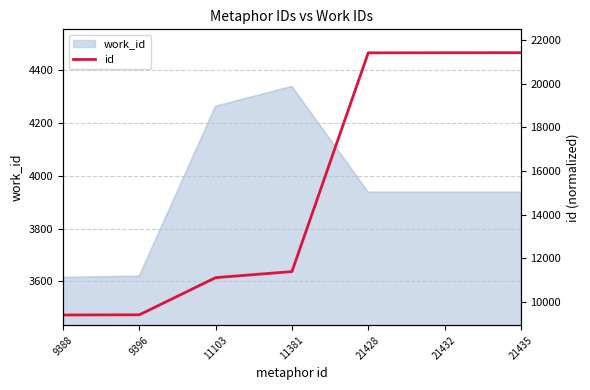

The work_id series shows 2159 at 11381. True or false?

False